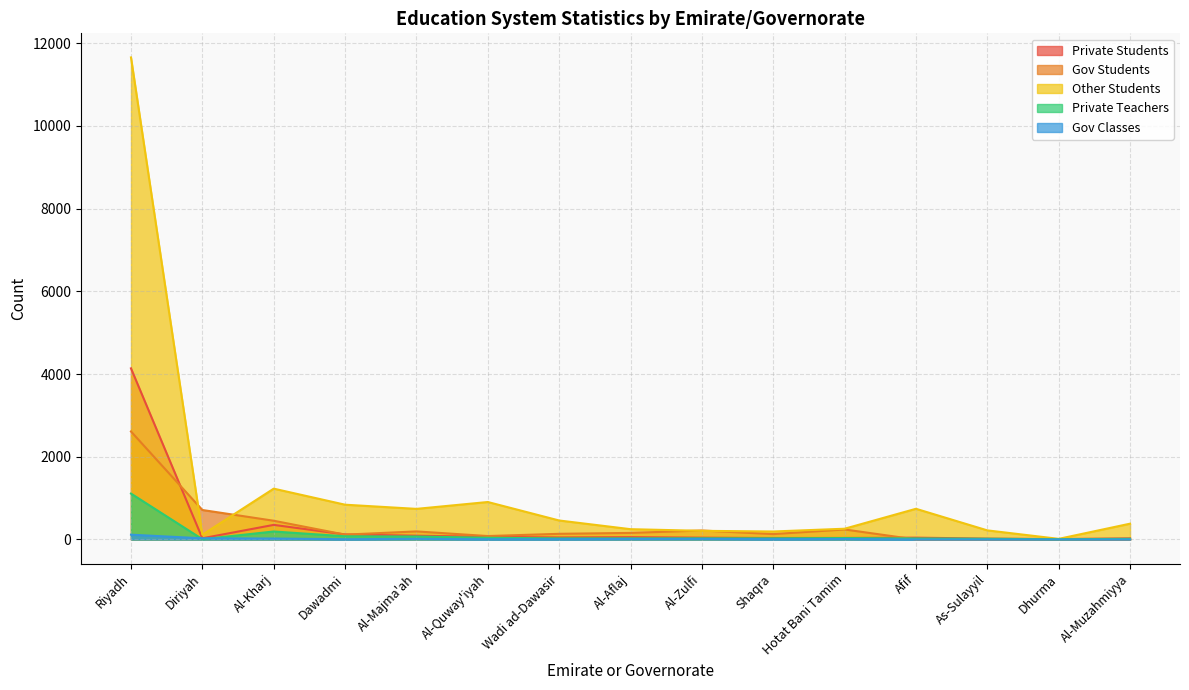

What is the difference between the highest and lowest values at Al-Majma'ah?

724